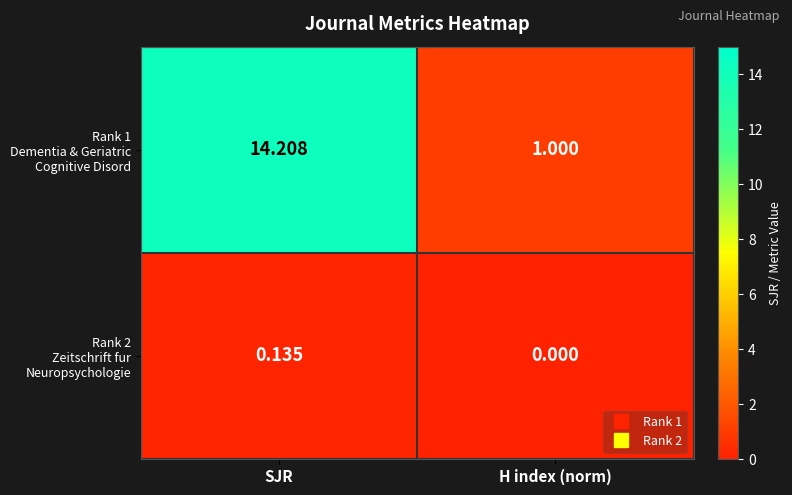

At which category is the sum across all series the highest?

SJR